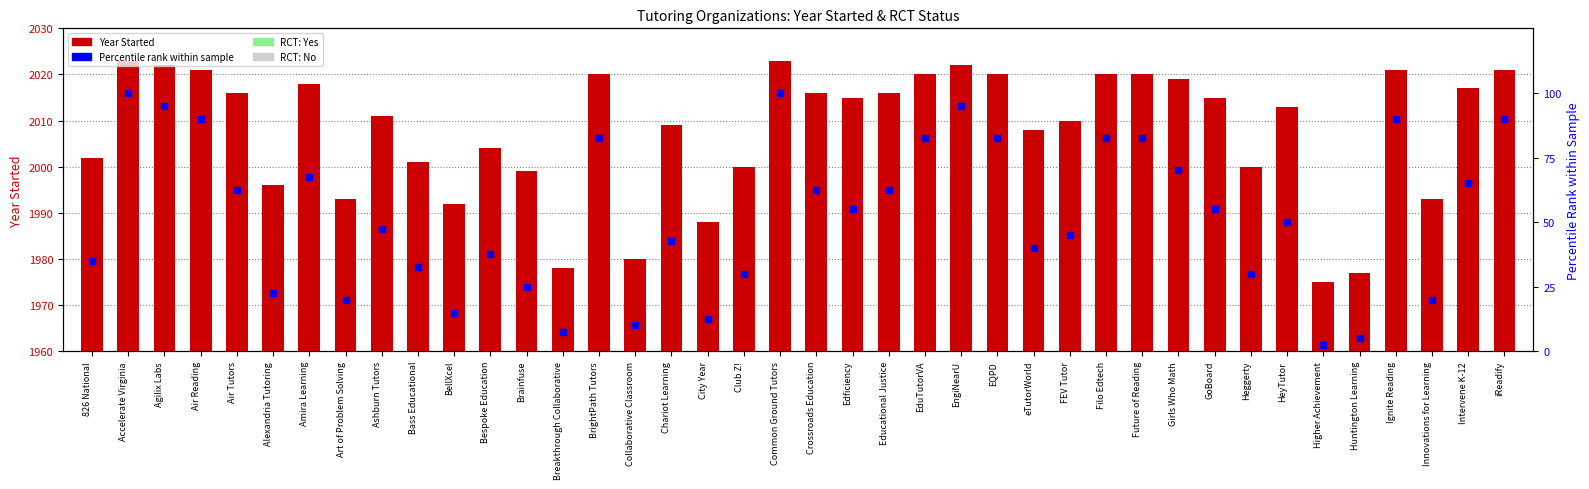

What is the total value across all series at City Year?

2000.5